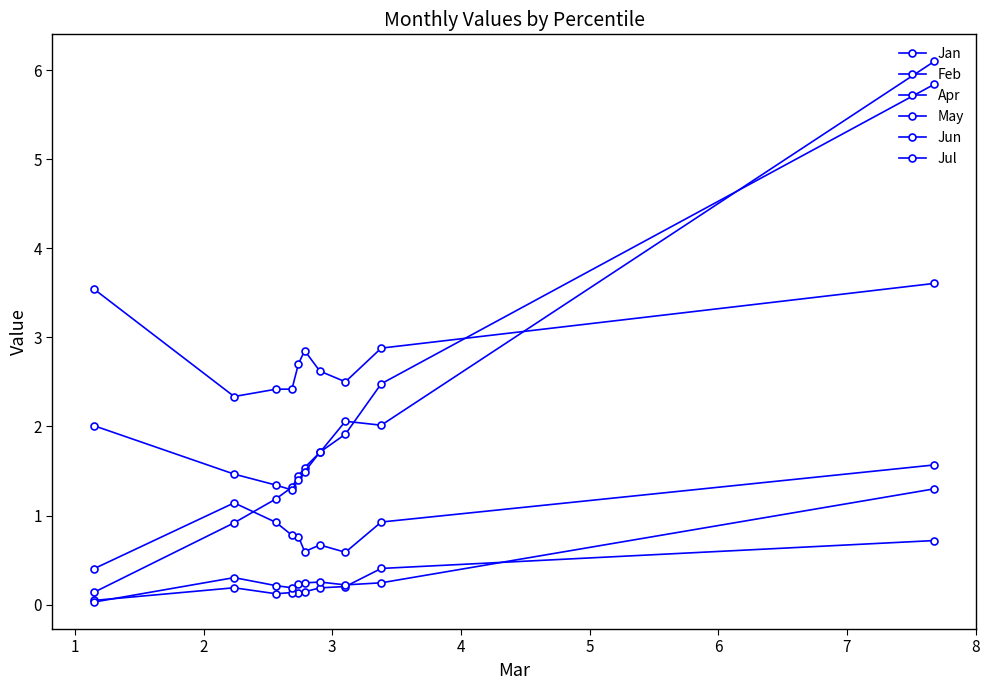

What is the maximum value shown in the chart?

6.1